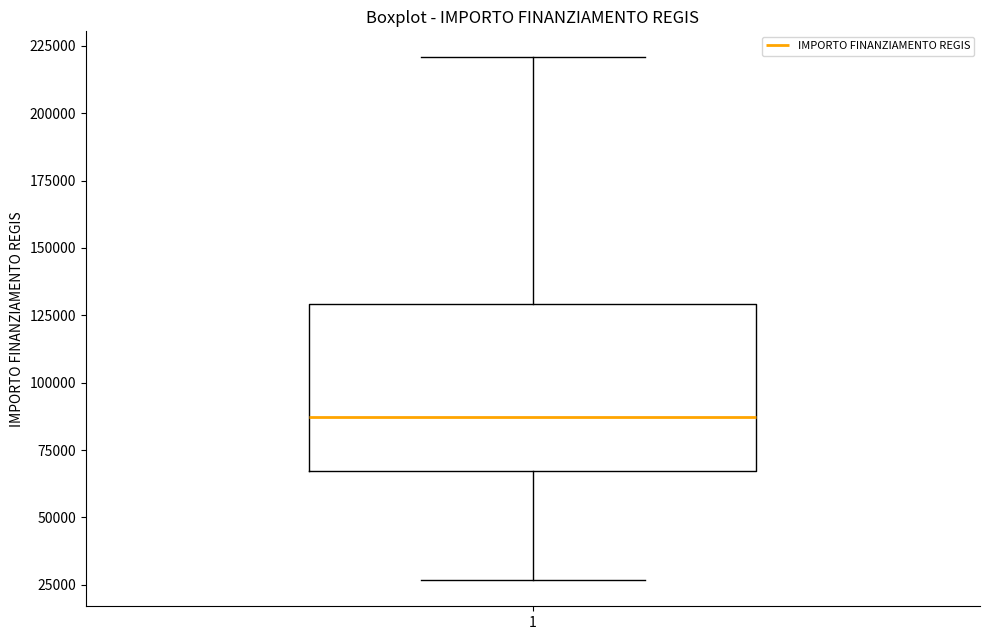

Transcribe this box plot: give where the median line is, the range the box spans, and where the two whiskers end, as read against the y-axis. The values are not printed on the chart, so give them approximately, as read against the axis.

median 85000, box 65000 to 130000, whiskers 25000 to 220000